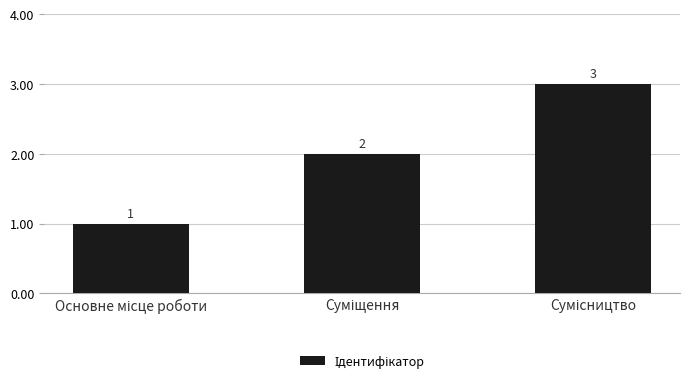

What is the maximum value shown in the chart?

3